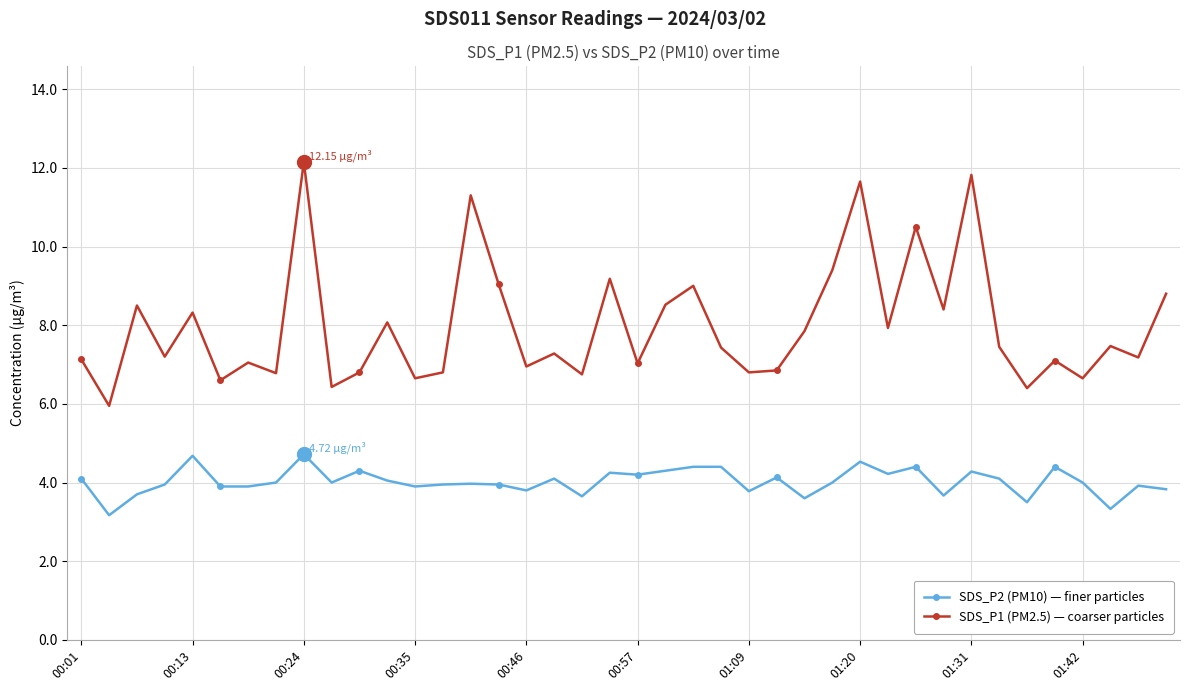

Which series has the largest range (max minus min)?

SDS_P1 (PM2.5) — coarser particles